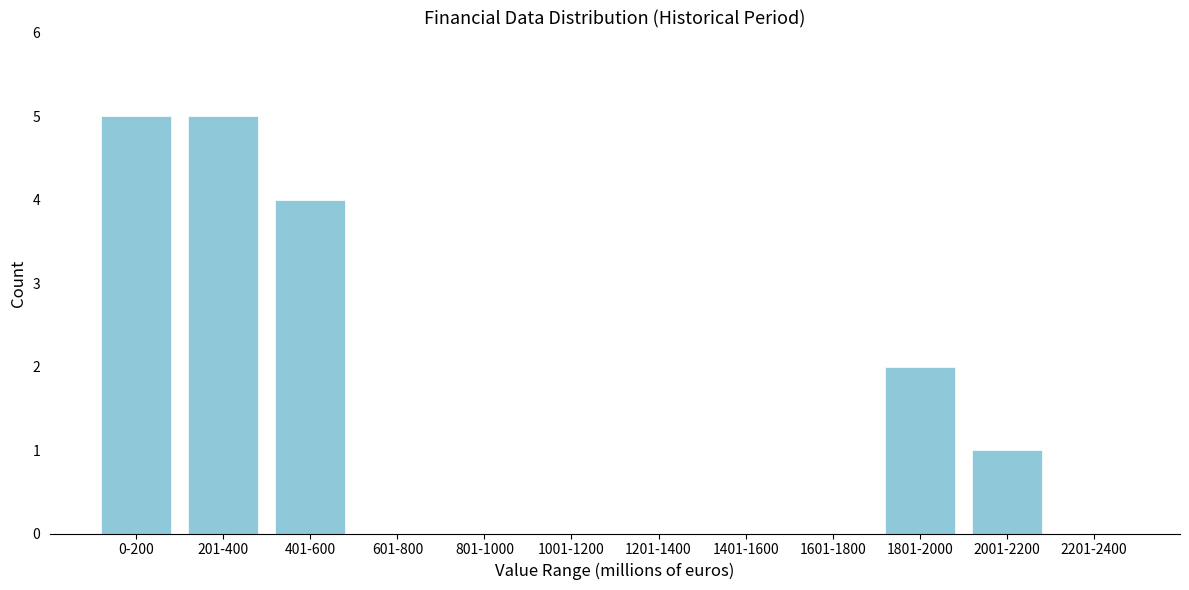

Reading left to right, extract all data points from this chart.

0-200=5	201-400=5	401-600=4	601-800=0	801-1000=0	1001-1200=0	1201-1400=0	1401-1600=0	1601-1800=0	1801-2000=2	2001-2200=1	2201-2400=0